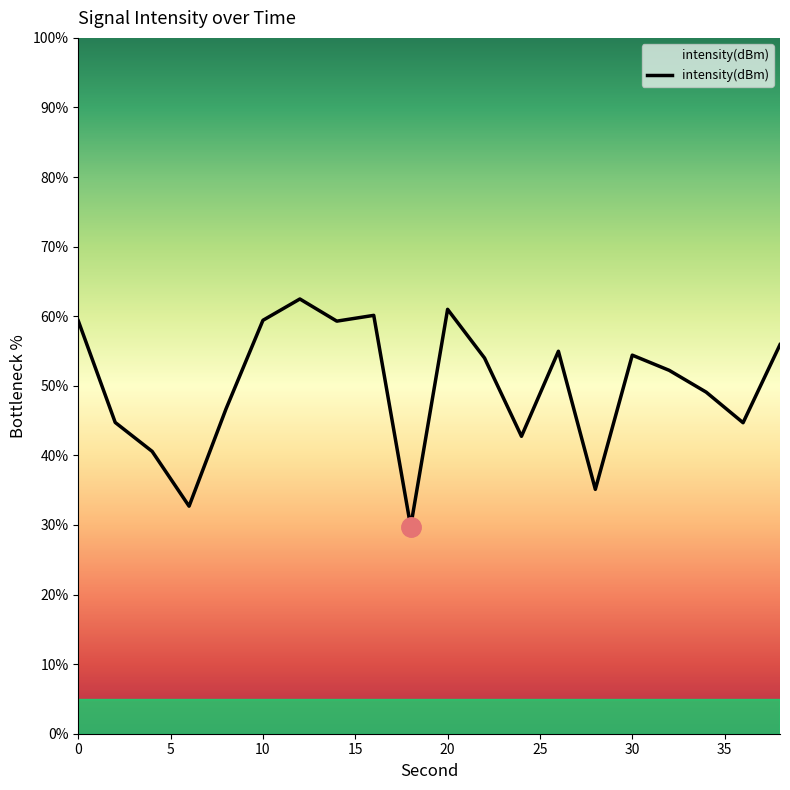

How many lines are shown in the chart?

1